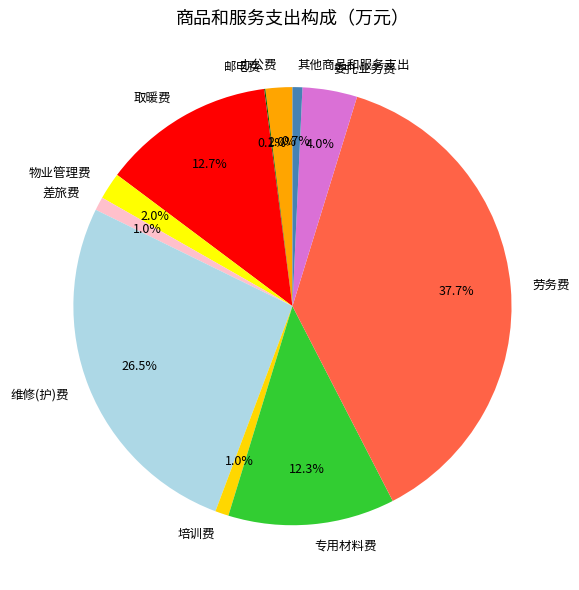

Which has a higher value, 取暖费 or 其他商品和服务支出?

取暖费